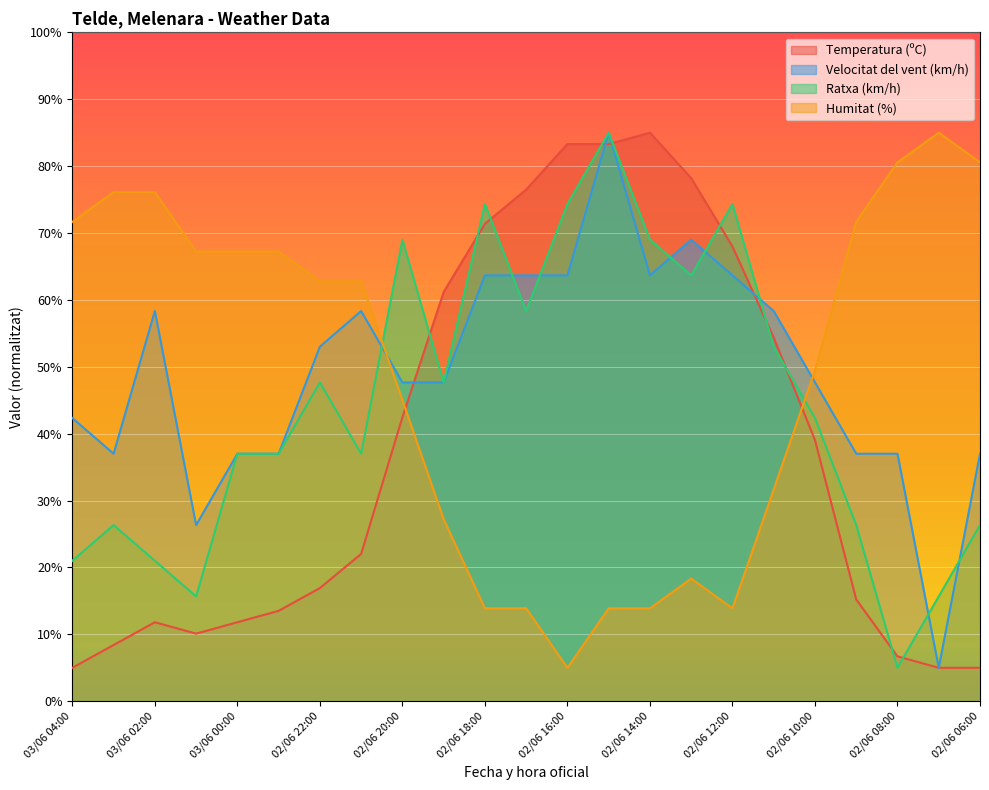

Which category has the lowest value in the Velocitat del vent (km/h) series?

02/06 07:00